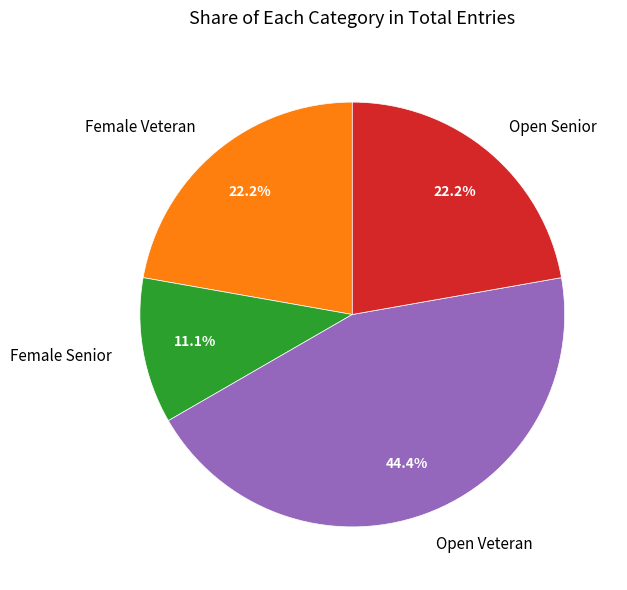

Which category has the biggest portion of the pie?

Open Veteran